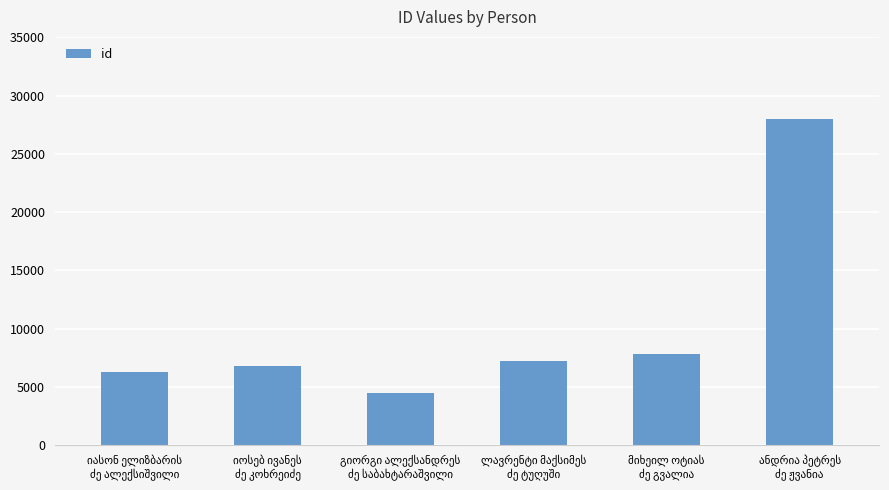

What is the value of the 3rd bar from the left?

4454